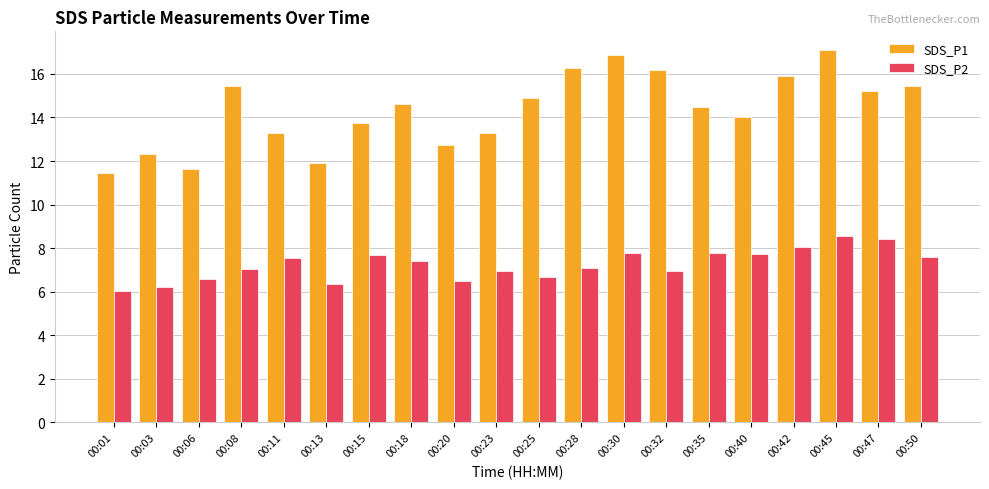

Is it true that SDS_P1 equals 18.0 at 00:01?

False